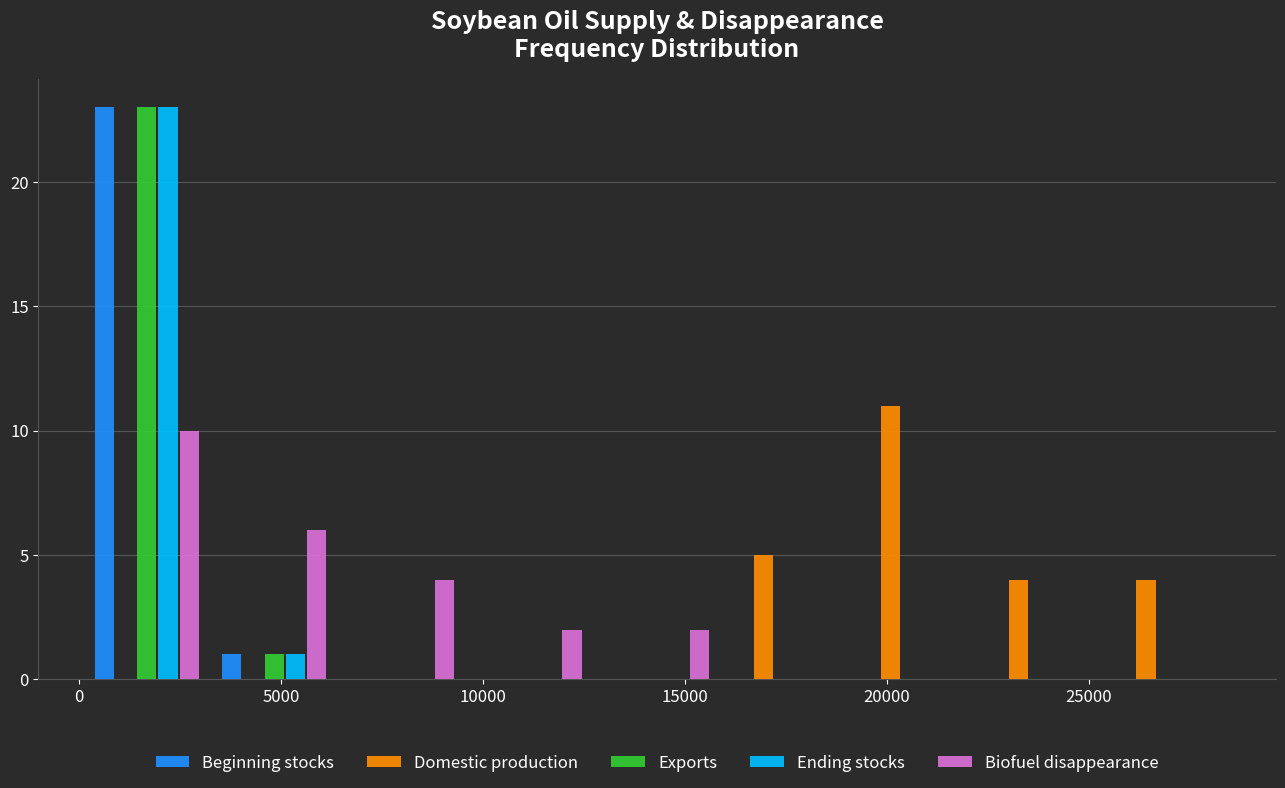

Reading left to right, list every range on the x-axis with the height of the bar of each series over it. Neither the bar edges nor the heights are printed on the chart, so give them approximately, as read against the axes.

0 to 3000: Beginning stocks=23	Domestic production=0	Exports=23	Ending stocks=23	Biofuel disappearance=10
3000 to 6500: Beginning stocks=1	Domestic production=0	Exports=1	Ending stocks=1	Biofuel disappearance=6
6500 to 9500: Beginning stocks=0	Domestic production=0	Exports=0	Ending stocks=0	Biofuel disappearance=4
9500 to 12500: Beginning stocks=0	Domestic production=0	Exports=0	Ending stocks=0	Biofuel disappearance=2
12500 to 16000: Beginning stocks=0	Domestic production=0	Exports=0	Ending stocks=0	Biofuel disappearance=2
16000 to 19000: Beginning stocks=0	Domestic production=5	Exports=0	Ending stocks=0	Biofuel disappearance=0
19000 to 22000: Beginning stocks=0	Domestic production=11	Exports=0	Ending stocks=0	Biofuel disappearance=0
22000 to 25500: Beginning stocks=0	Domestic production=4	Exports=0	Ending stocks=0	Biofuel disappearance=0
25500 to 28500: Beginning stocks=0	Domestic production=4	Exports=0	Ending stocks=0	Biofuel disappearance=0